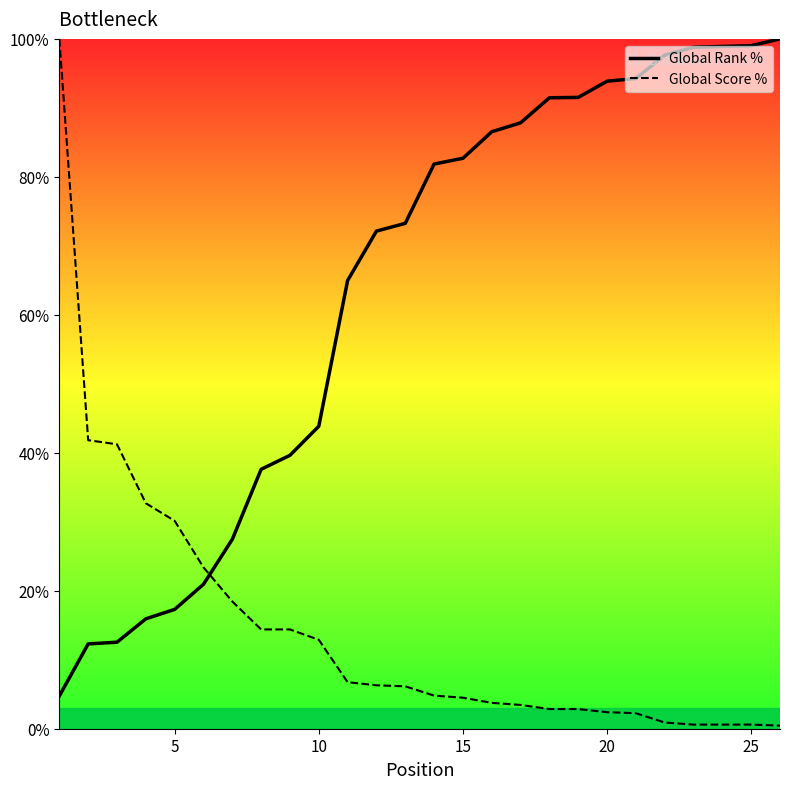

How many intersections are there between Global Score % and Global Rank %?

1